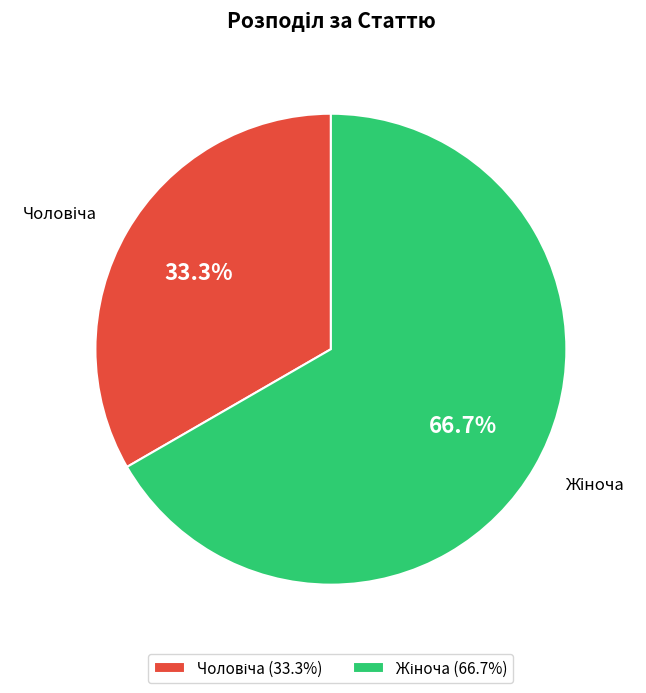

Does any single category account for the majority?

Yes